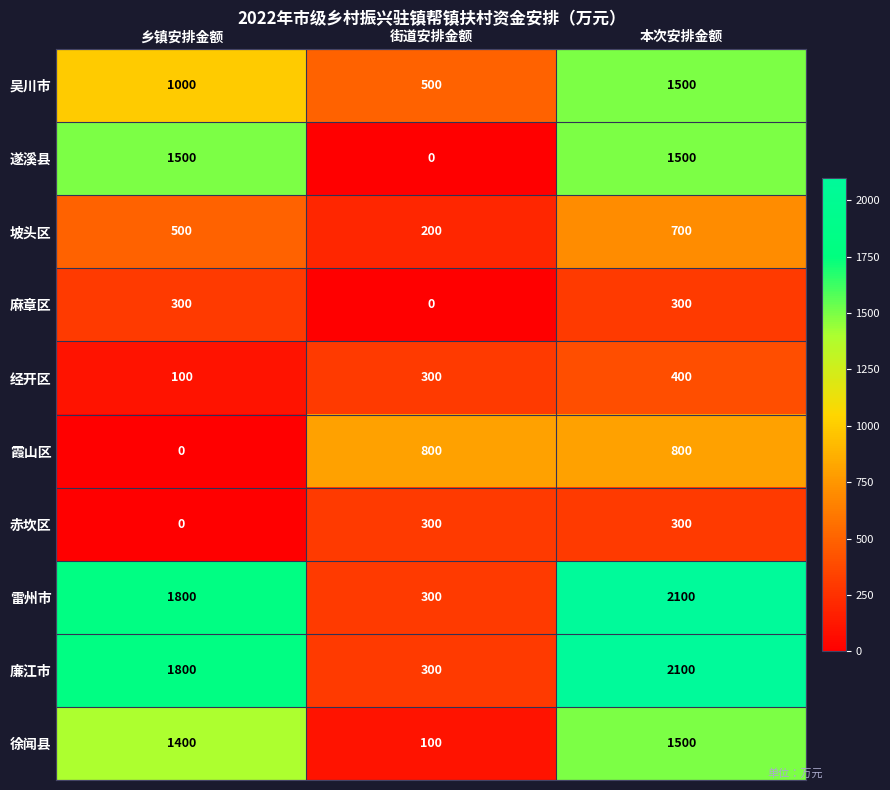

At which category is the sum across all series the highest?

本次安排金额